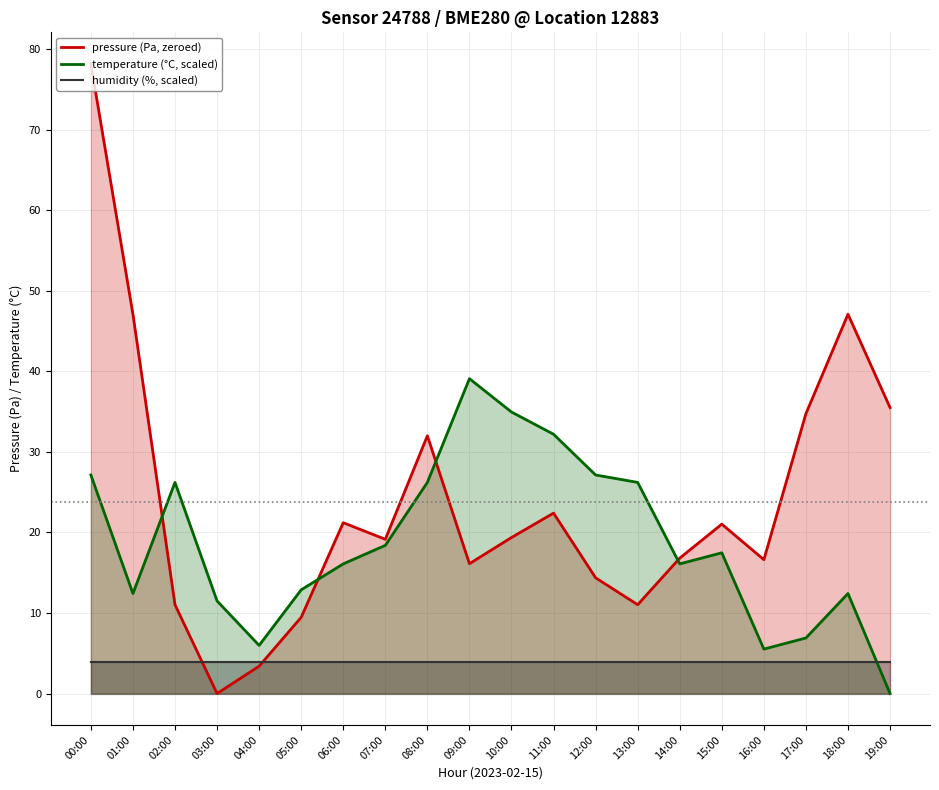

Which series ends up on top after the final intersection of temperature (°C, scaled) and pressure (Pa, zeroed)?

pressure (Pa, zeroed)